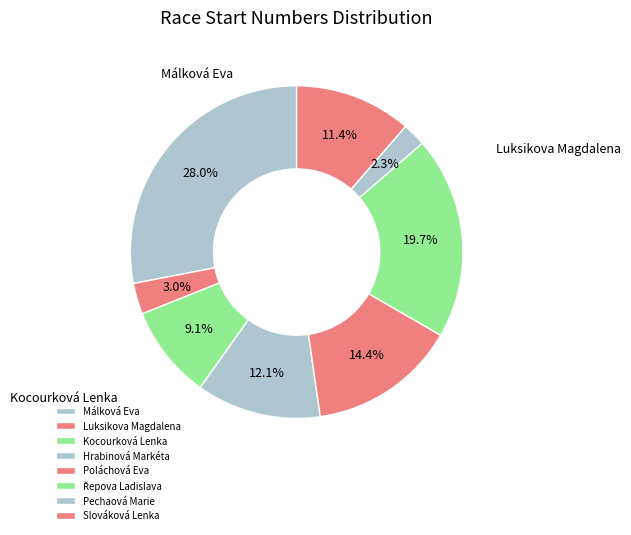

What is the smallest slice in the pie chart?

Pechaová Marie